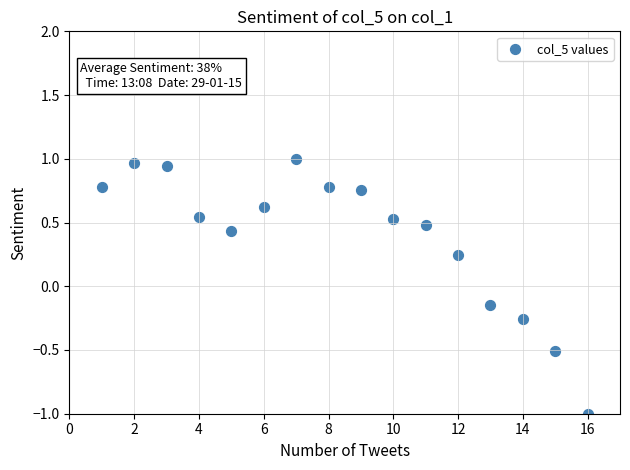

What is the range of X values (max minus min)?

15.0